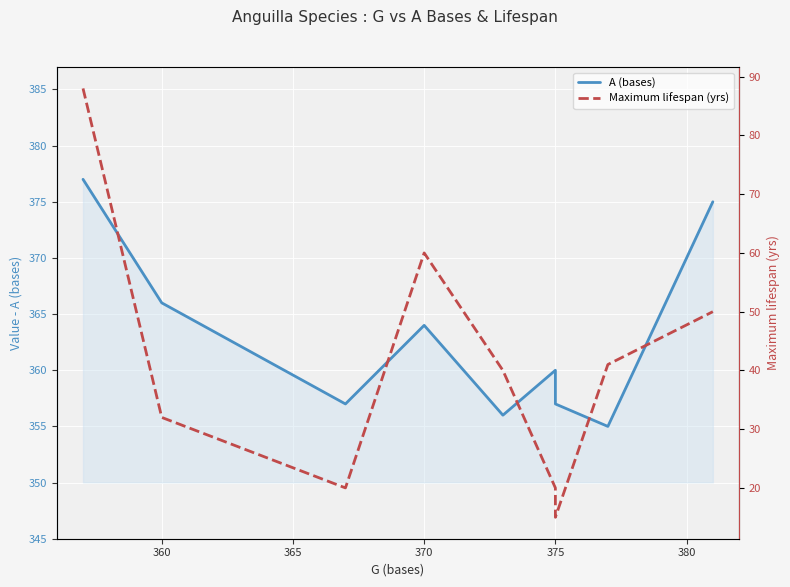

True or false: Maximum lifespan (yrs) and A (bases) intersect in this chart.

False